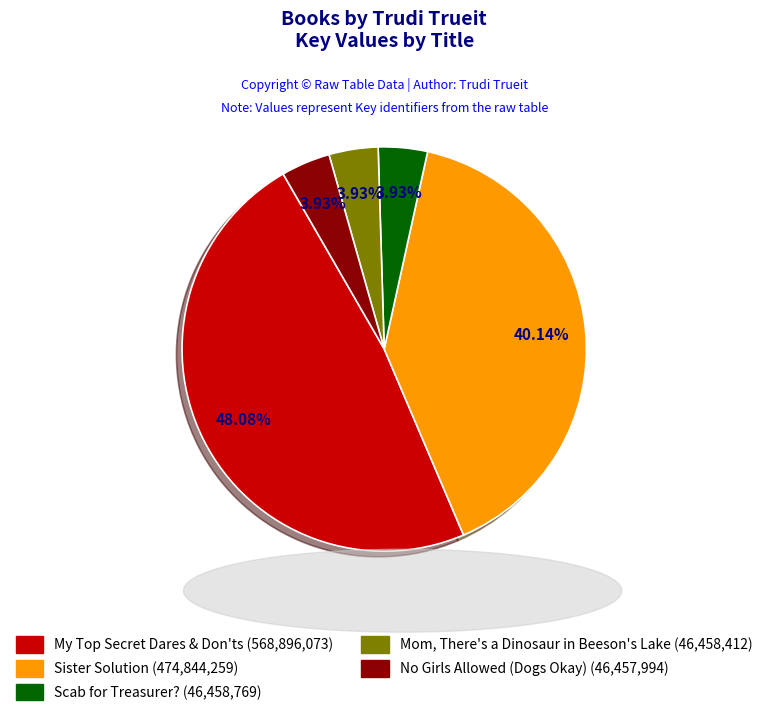

How many slices are in this pie chart?

5